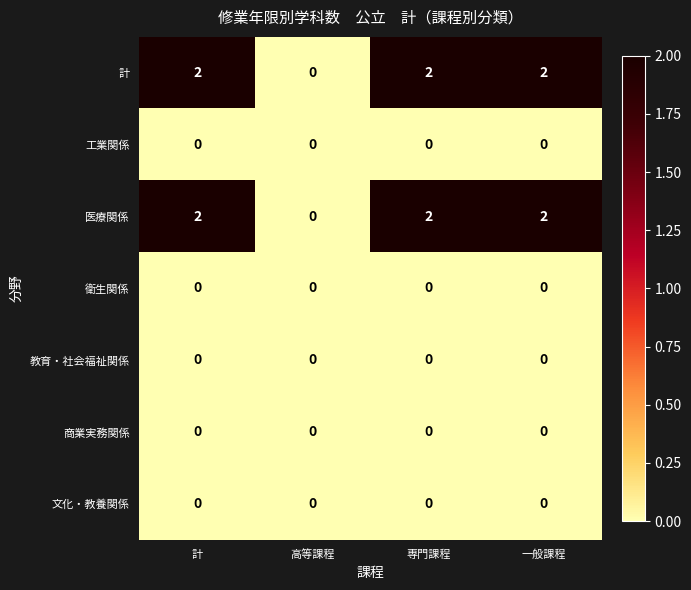

Reading right to left, what are all the values shown in this chart?

計: 一般課程=2	専門課程=2	高等課程=0	計=2
工業関係: 一般課程=0	専門課程=0	高等課程=0	計=0
医療関係: 一般課程=2	専門課程=2	高等課程=0	計=2
衛生関係: 一般課程=0	専門課程=0	高等課程=0	計=0
教育・社会福祉関係: 一般課程=0	専門課程=0	高等課程=0	計=0
商業実務関係: 一般課程=0	専門課程=0	高等課程=0	計=0
文化・教養関係: 一般課程=0	専門課程=0	高等課程=0	計=0